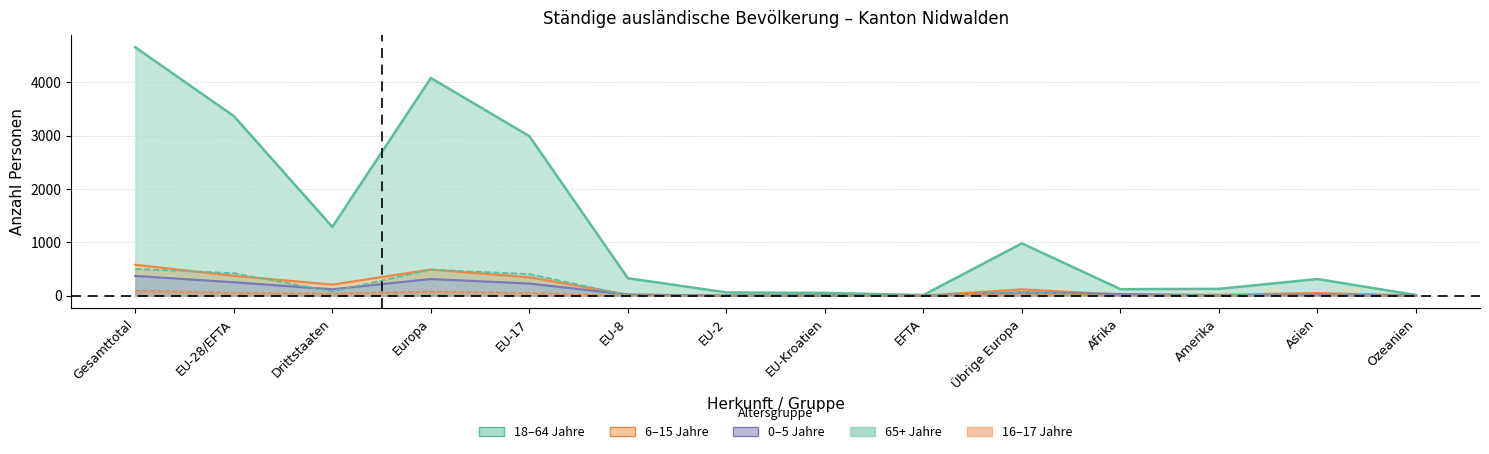

Between Europa and EU-Kroatien, which series saw the biggest shift?

18-64 Total